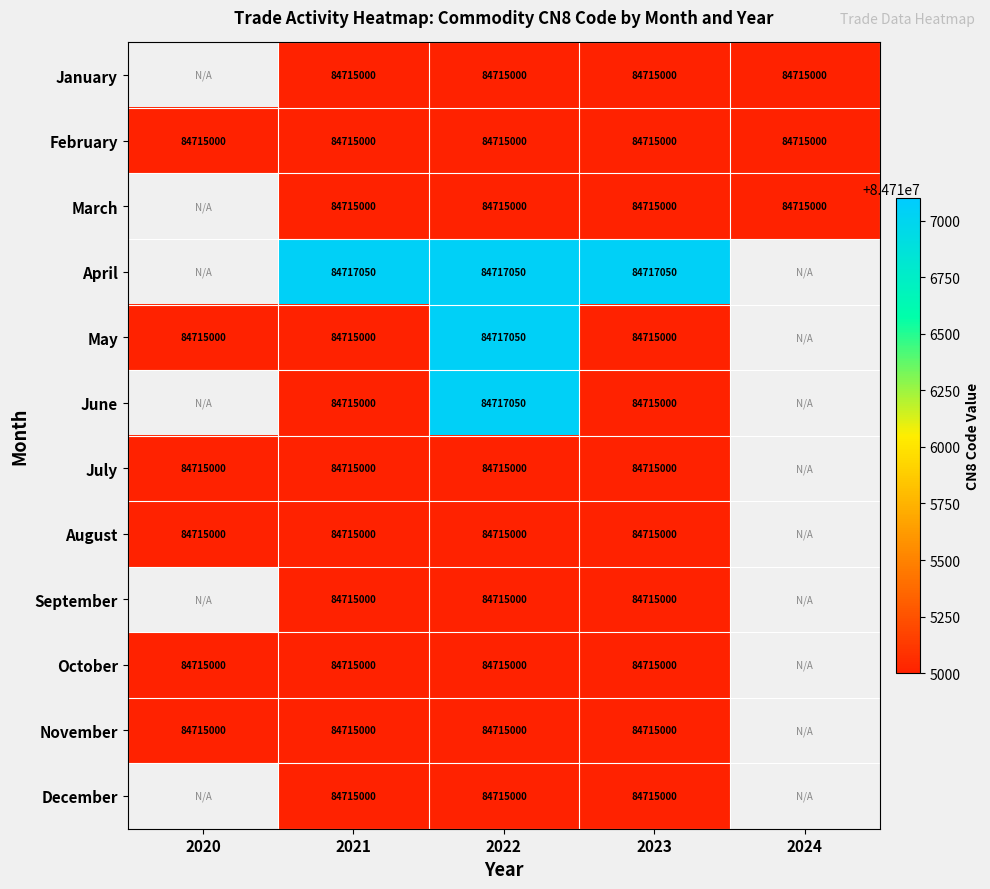

What is the total value across all series at 2022?

1016586150